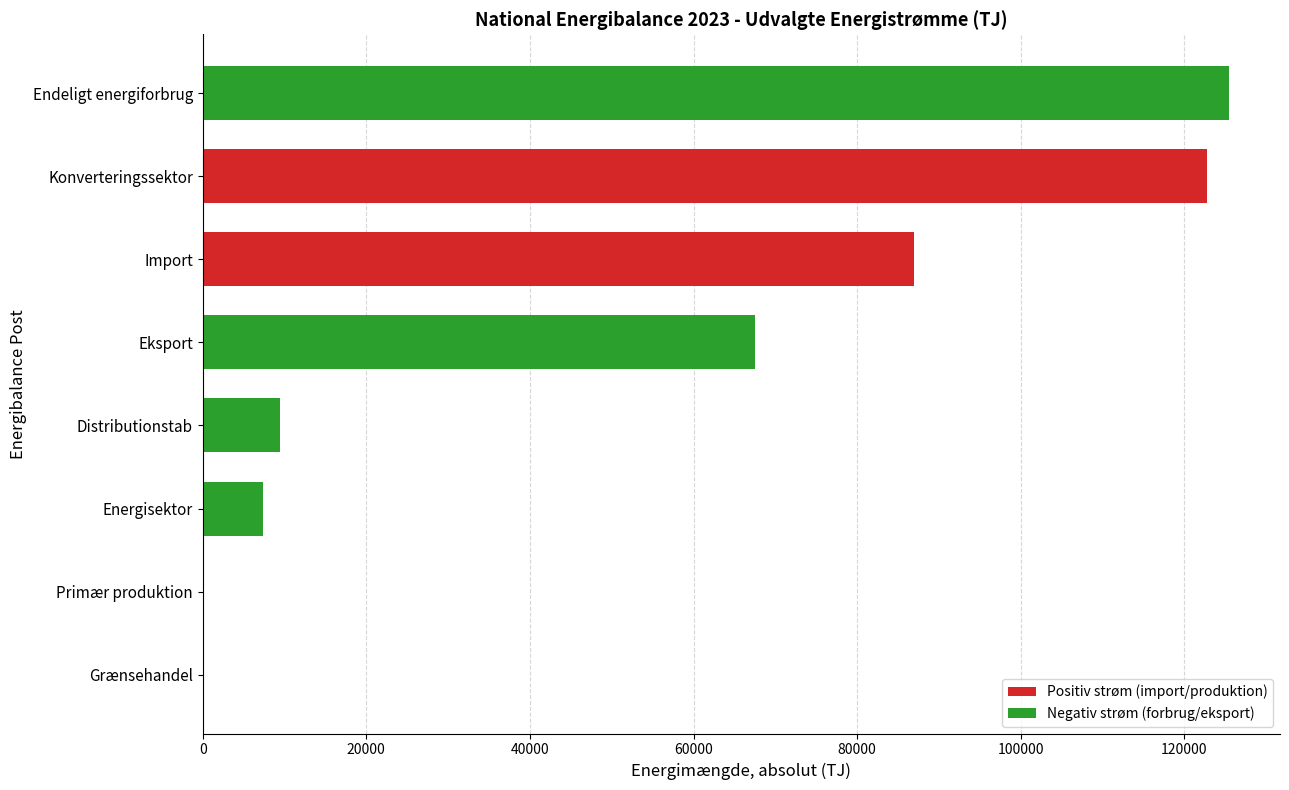

Which has a higher value, Distributionstab or Eksport?

Eksport